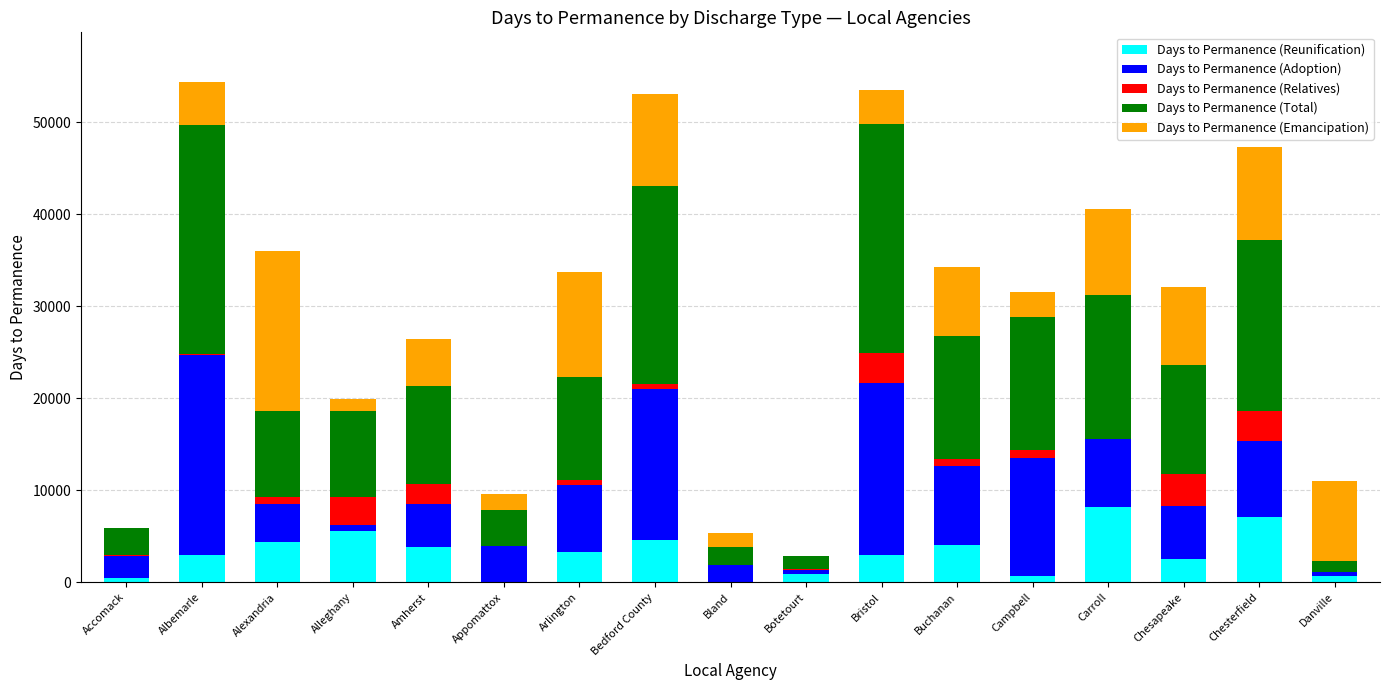

Read the Days to Permanence (Reunification) value at Amherst.

3840